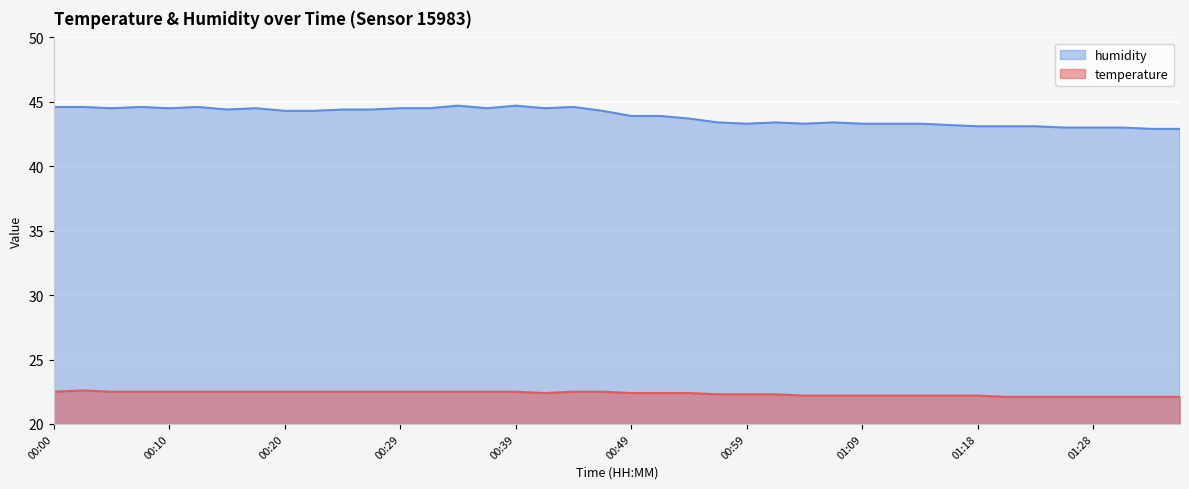

Which series has the largest range (max minus min)?

humidity